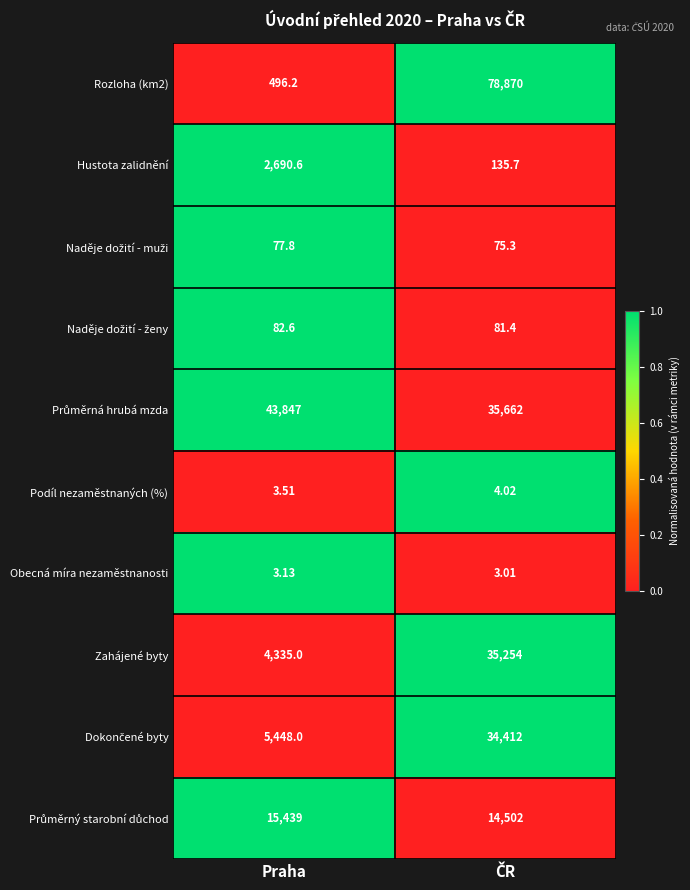

Count the number of categories in the chart.

2